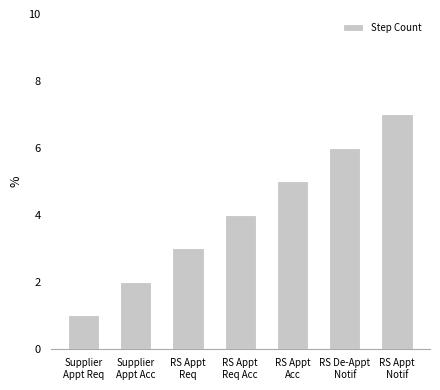

Rank the categories by value from lowest to highest.

Supplier
Appt Req, Supplier
Appt Acc, RS Appt
Req, RS Appt
Req Acc, RS Appt
Acc, RS De-Appt
Notif, RS Appt
Notif